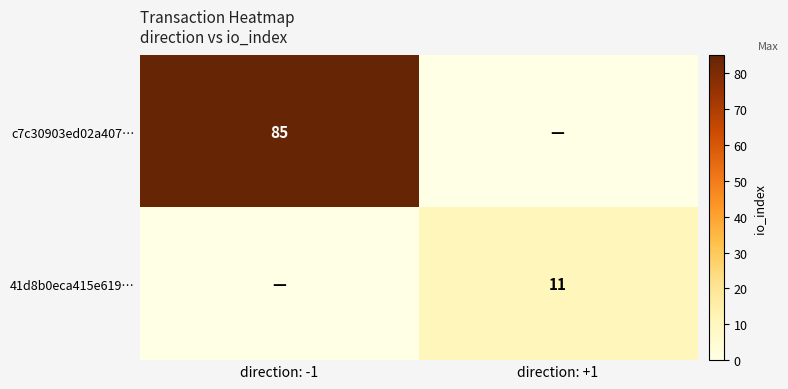

The 41d8b0eca415e619… series shows 7 at direction: +1. True or false?

False